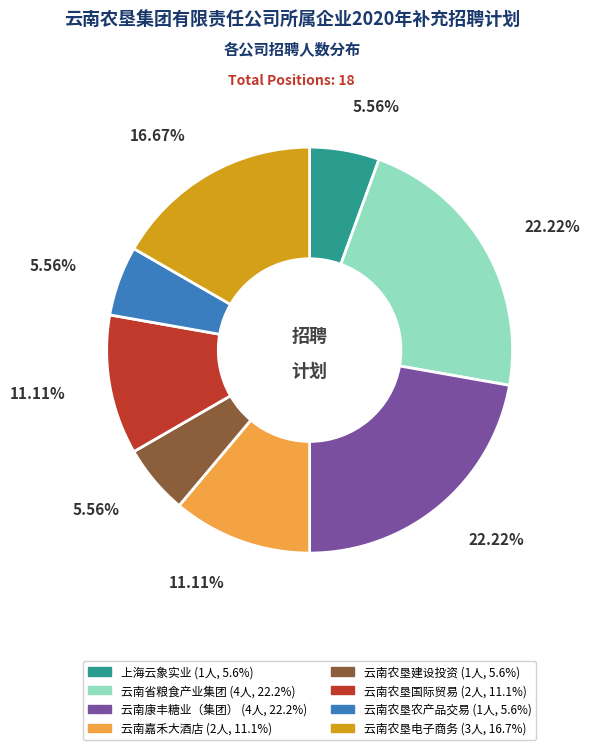

Is there any slice that represents more than half of the pie?

No